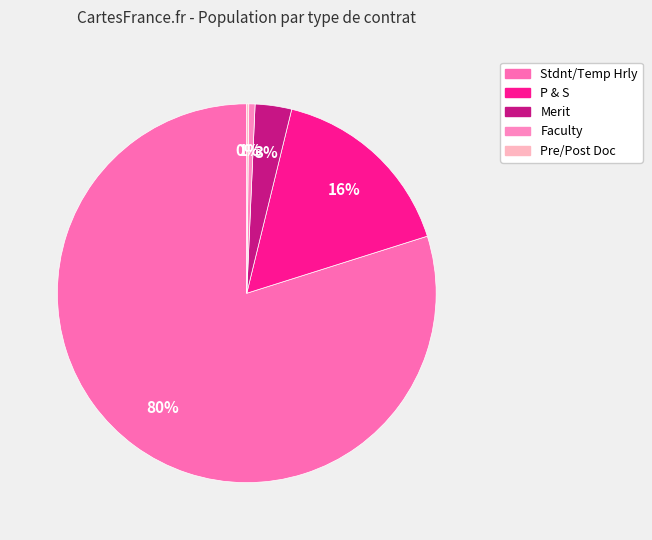

Combined, what portion of the pie is Faculty and P & S?

16.8%